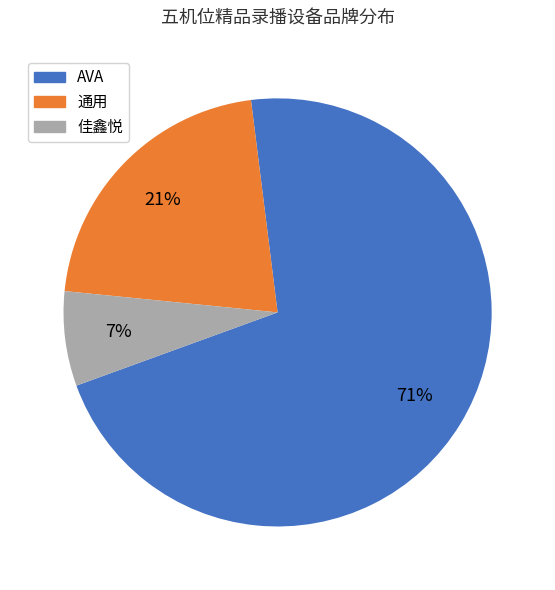

To the nearest percent, what percentage of the pie is 通用?

21%